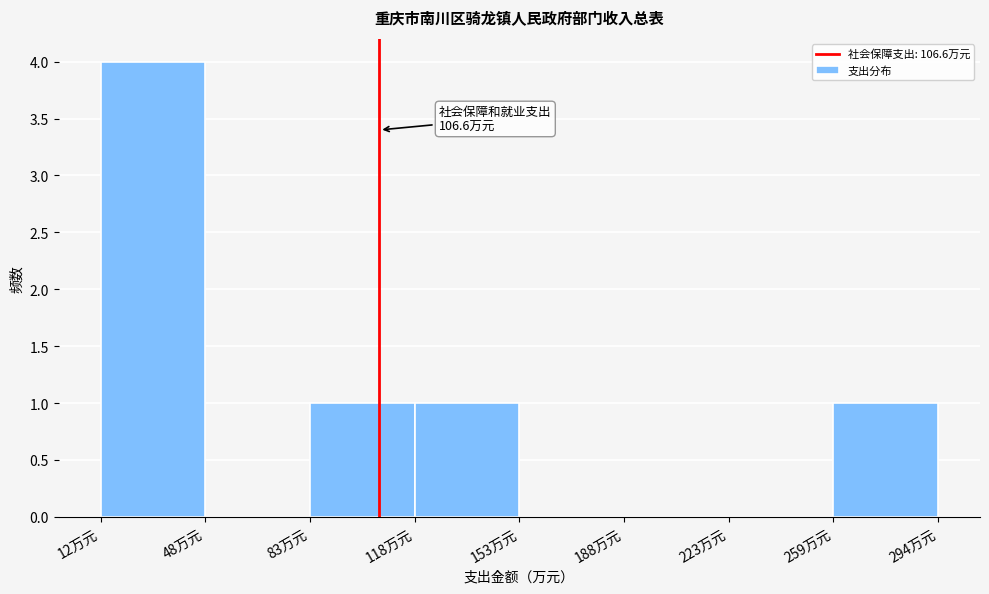

Over which range of the x-axis is the bar tallest?

15 to 50